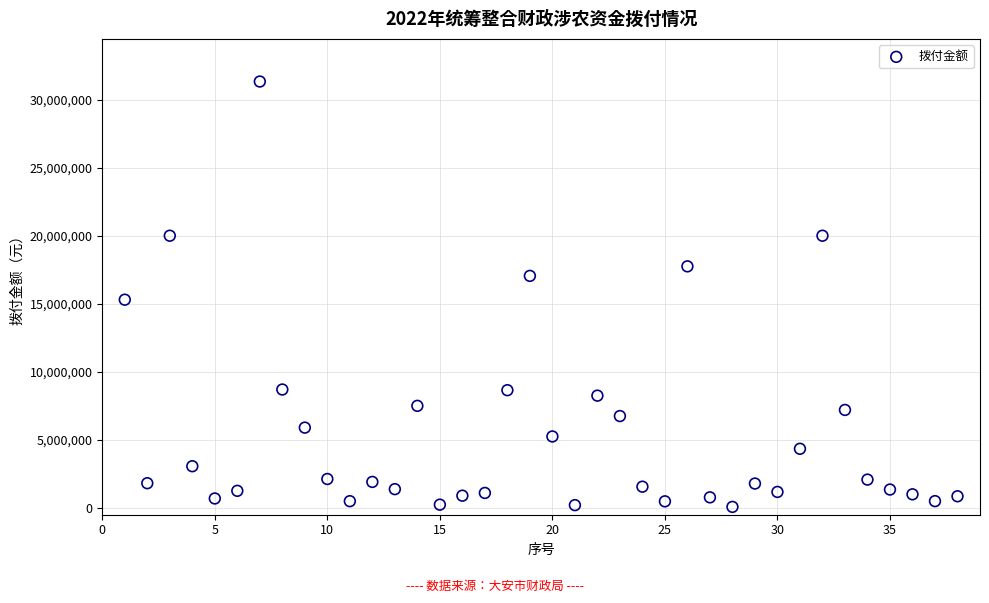

What is the range of X values (max minus min)?

37